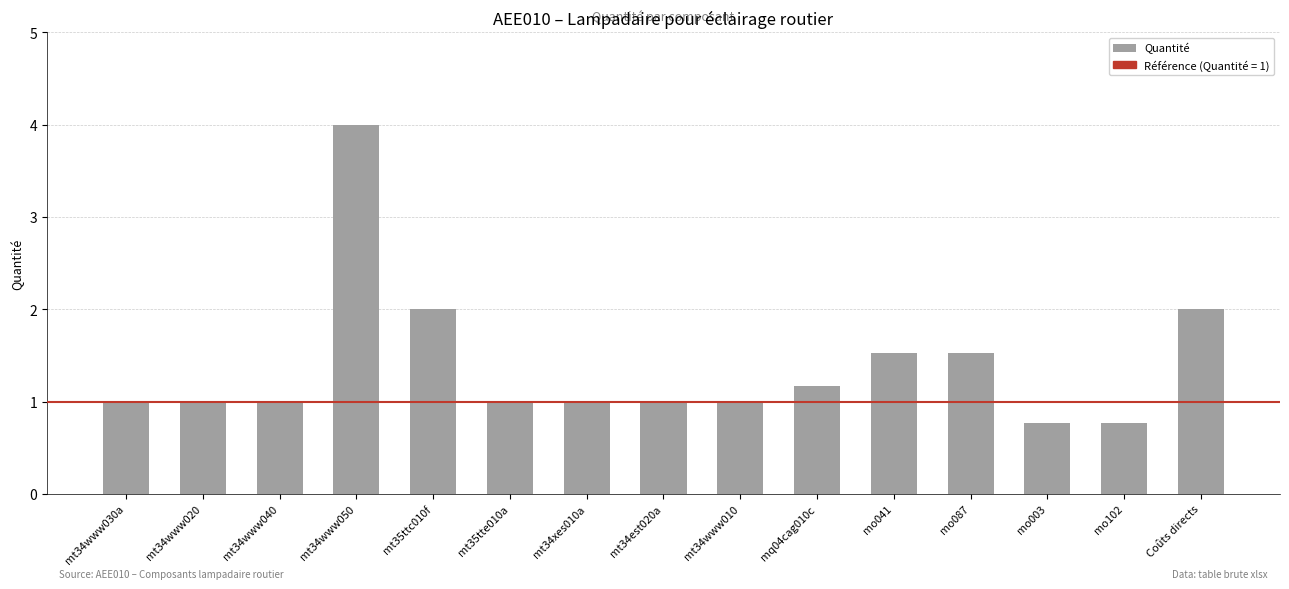

What is the smallest value displayed?

0.8